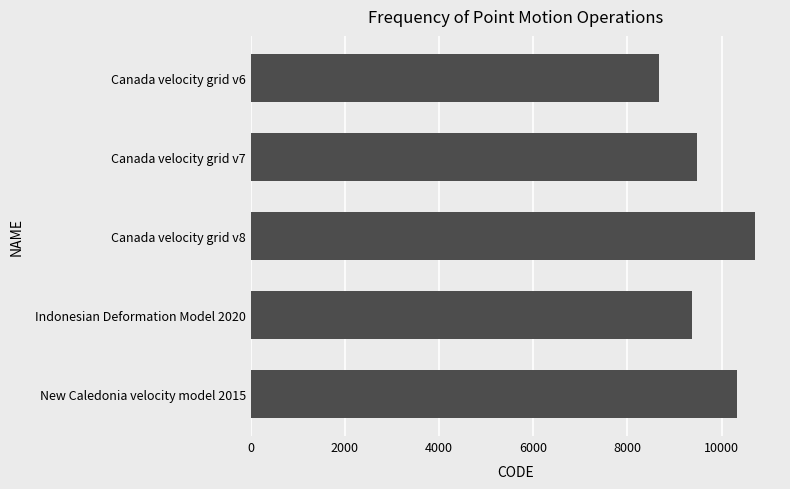

What is the difference between the maximum and second lowest values?

1332